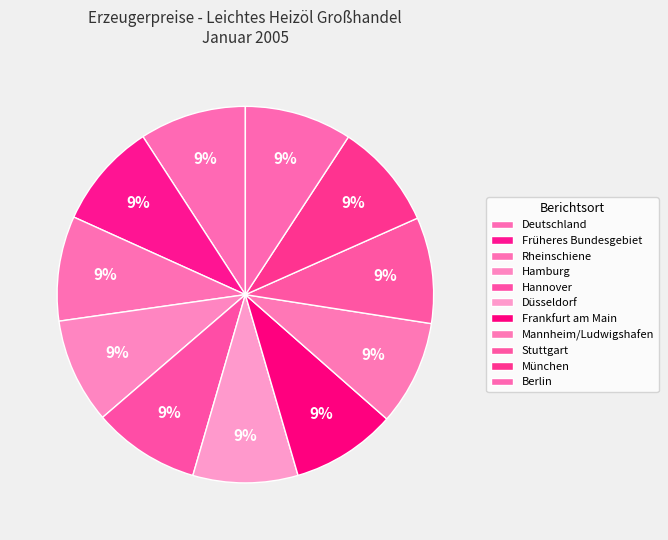

Is it true that Rheinschiene is 9% of the pie?

True